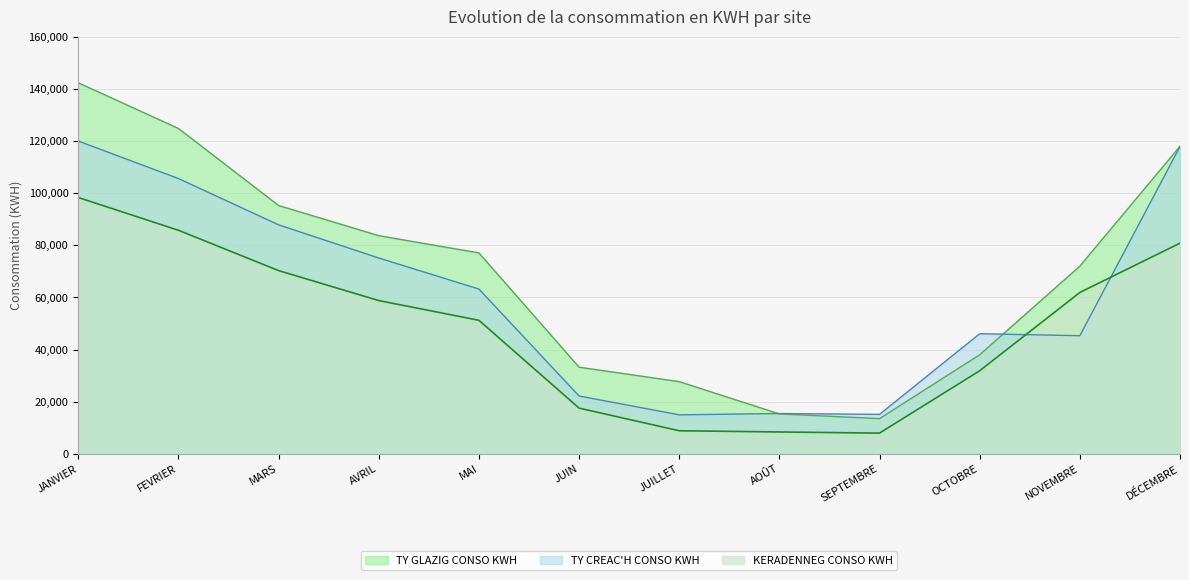

At which label does TY CREAC'H CONSO KWH reach its peak?

JANVIER